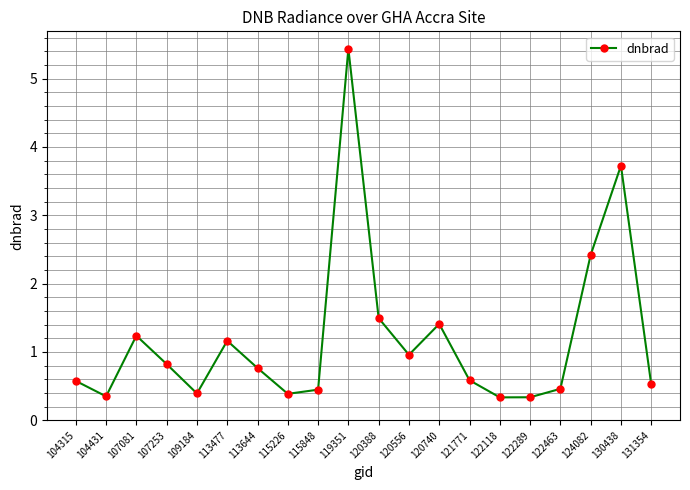

What is the difference between the maximum and minimum values?

5.1